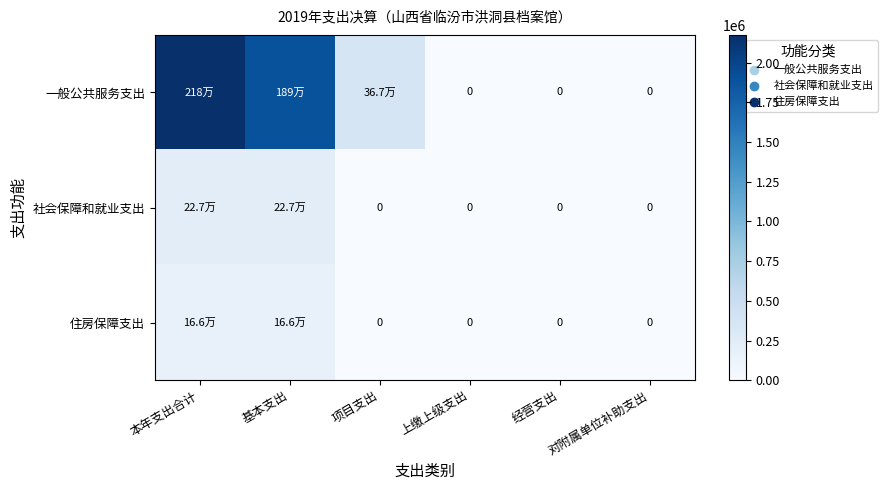

Is it true that 住房保障支出 equals 0.0 at 项目支出?

True